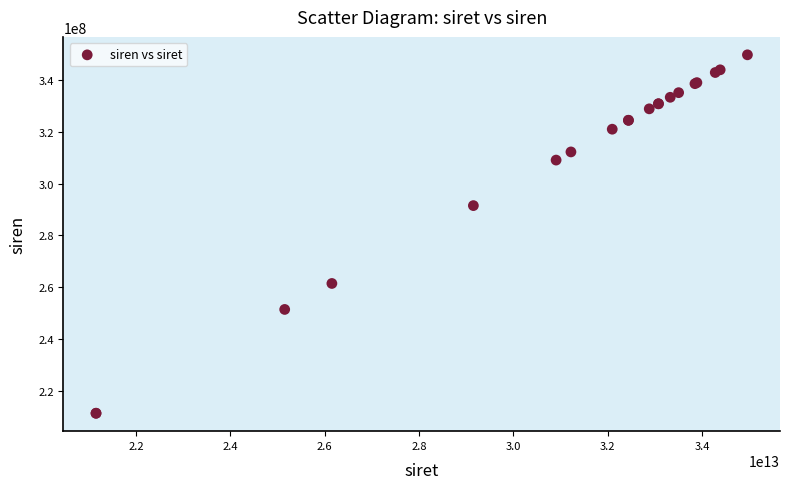

What Y value in the scatter plot is closest to 280552935?

291503217